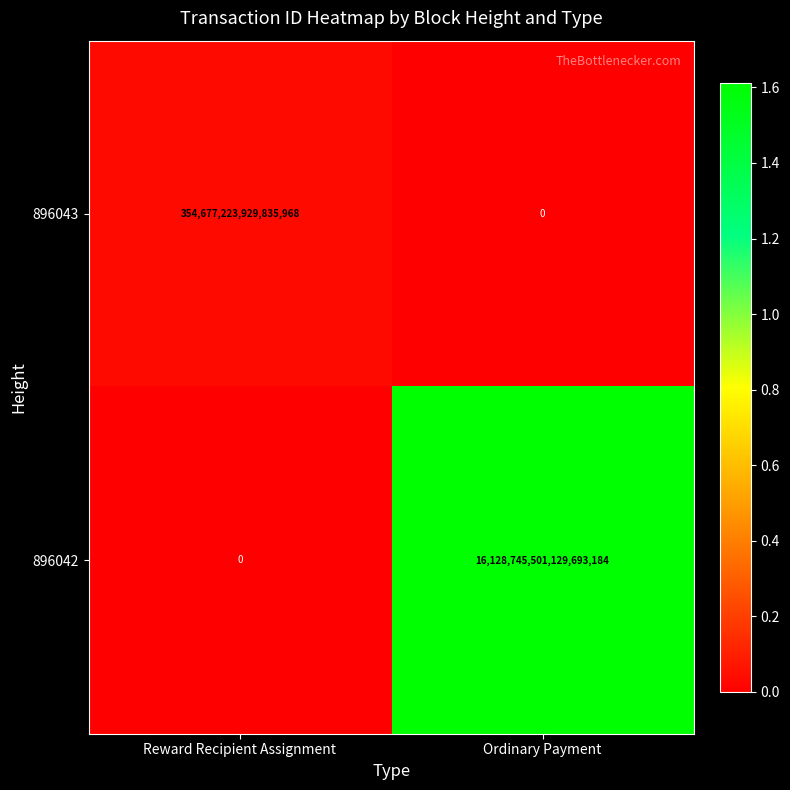

List the series in order of their peak value, highest first.

896042, 896043